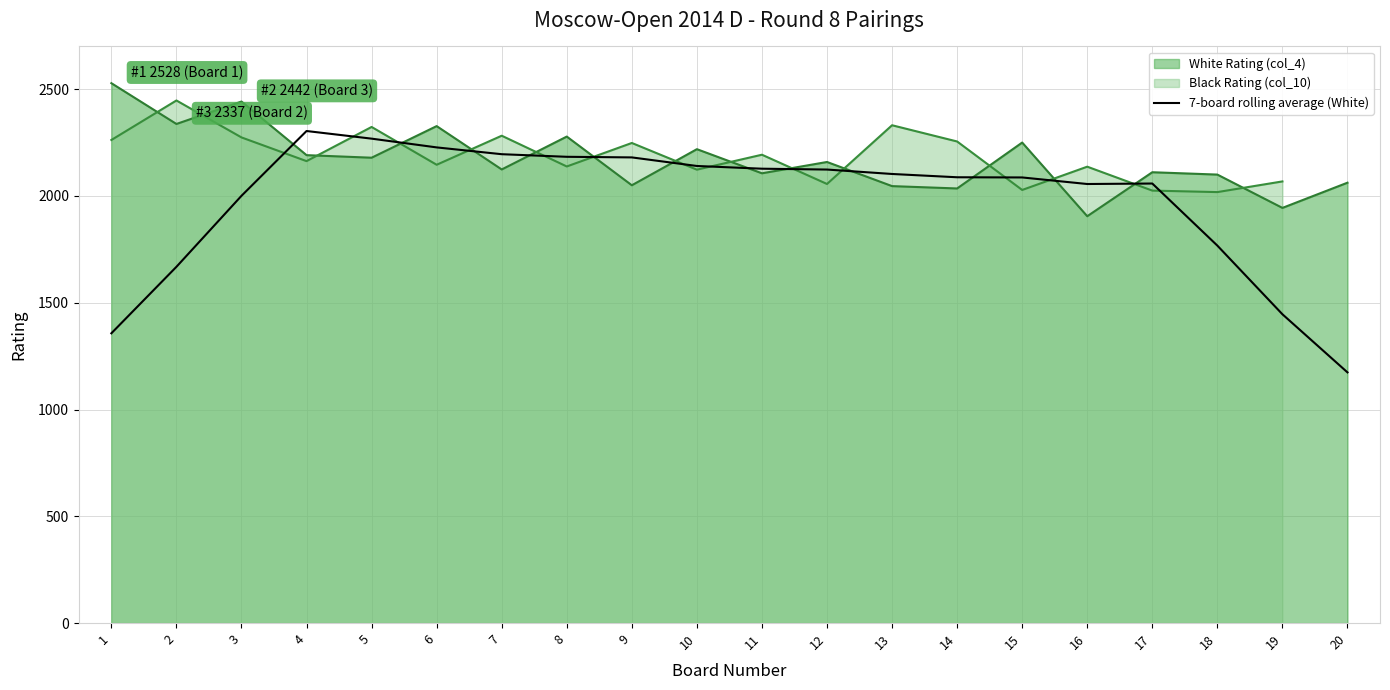

What is the maximum value for White Rating (col_4)?

2528.0